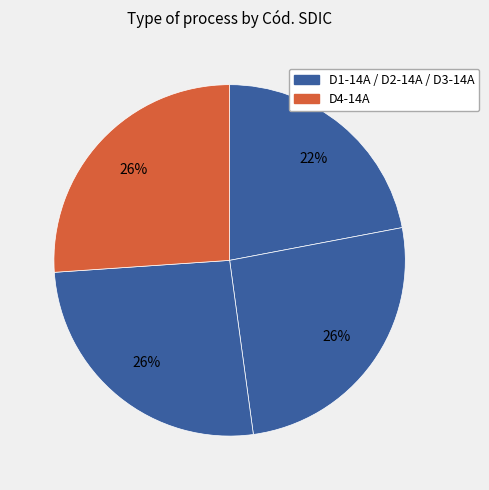

Rank the categories by value from lowest to highest.

D1-14A, D2-14A, D3-14A, D4-14A